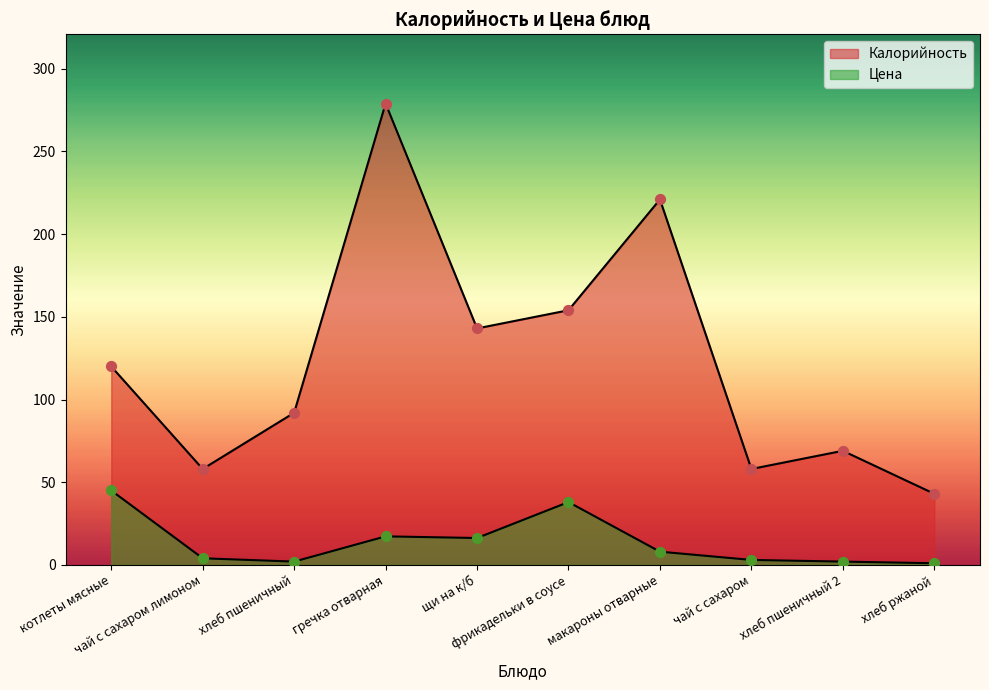

Which series contains the lowest Y value?

Цена